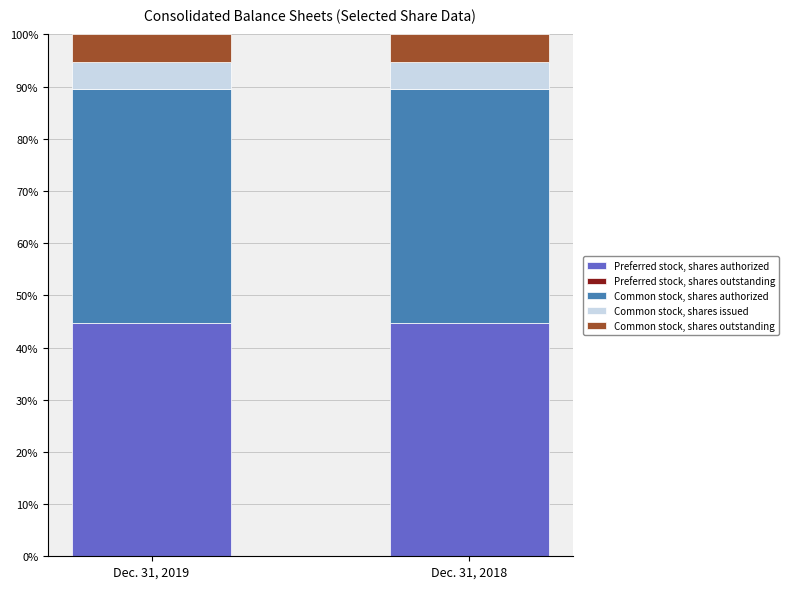

The value of Preferred stock, shares authorized at Dec. 31, 2018 is 44.8. True or false?

True